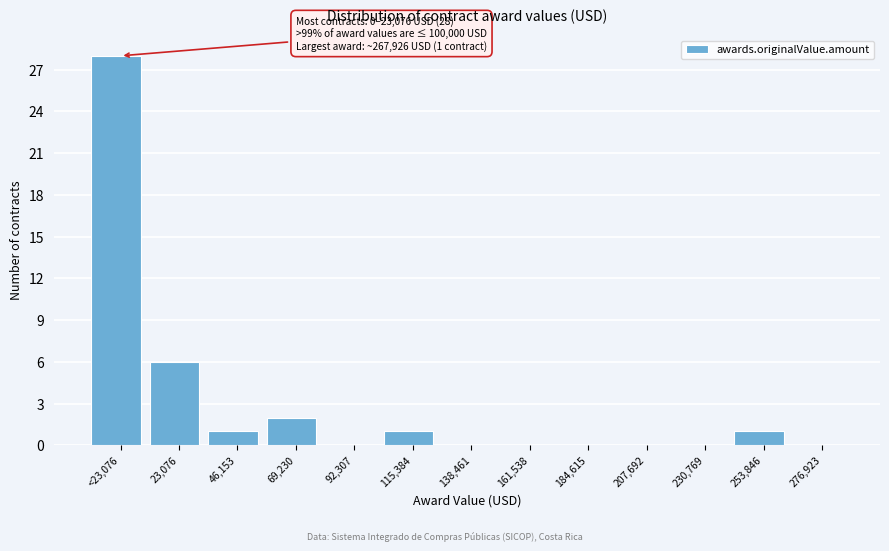

Reading right to left, what are all the values shown in this chart?

276,923=0	253,846=1	230,769=0	207,692=0	184,615=0	161,538=0	138,461=0	115,384=1	92,307=0	69,230=2	46,153=1	23,076=6	<23,076=28